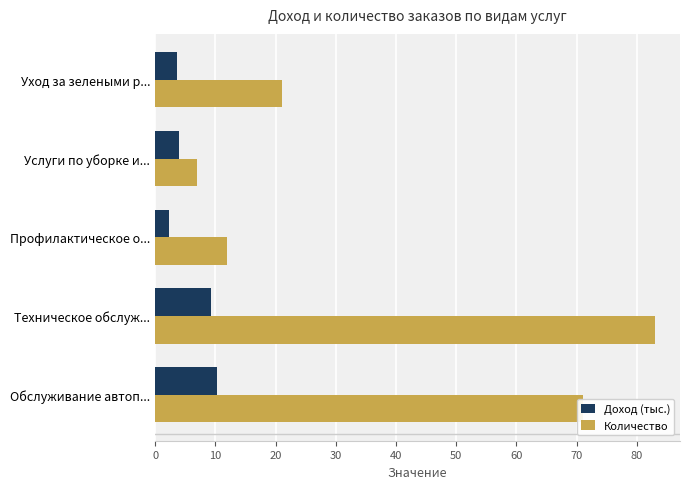

Which category has the highest value across all series?

Техническое обслуж...